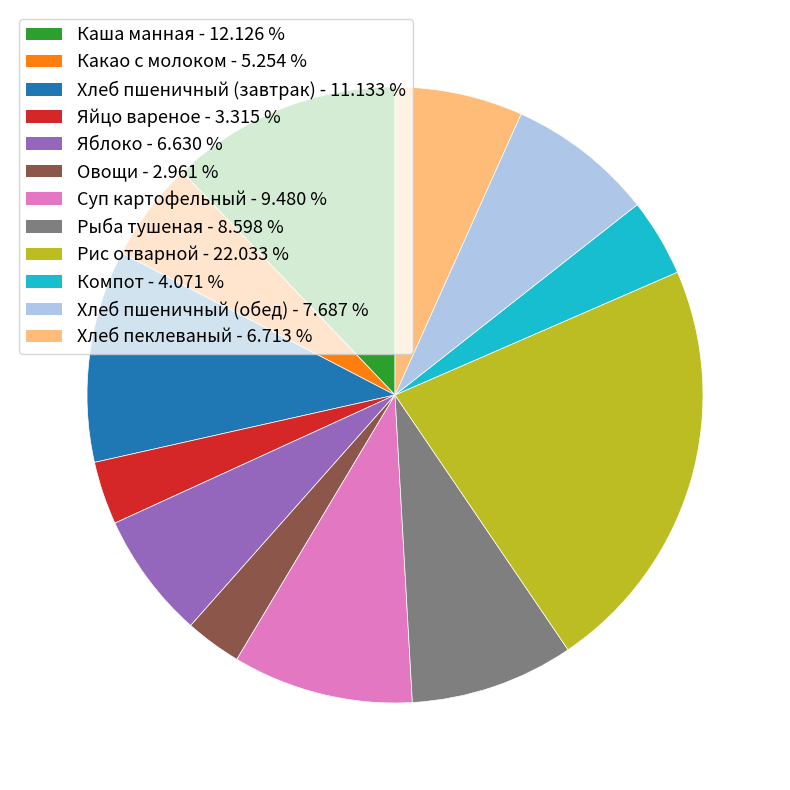

Does Компот represent more than half of the total?

No